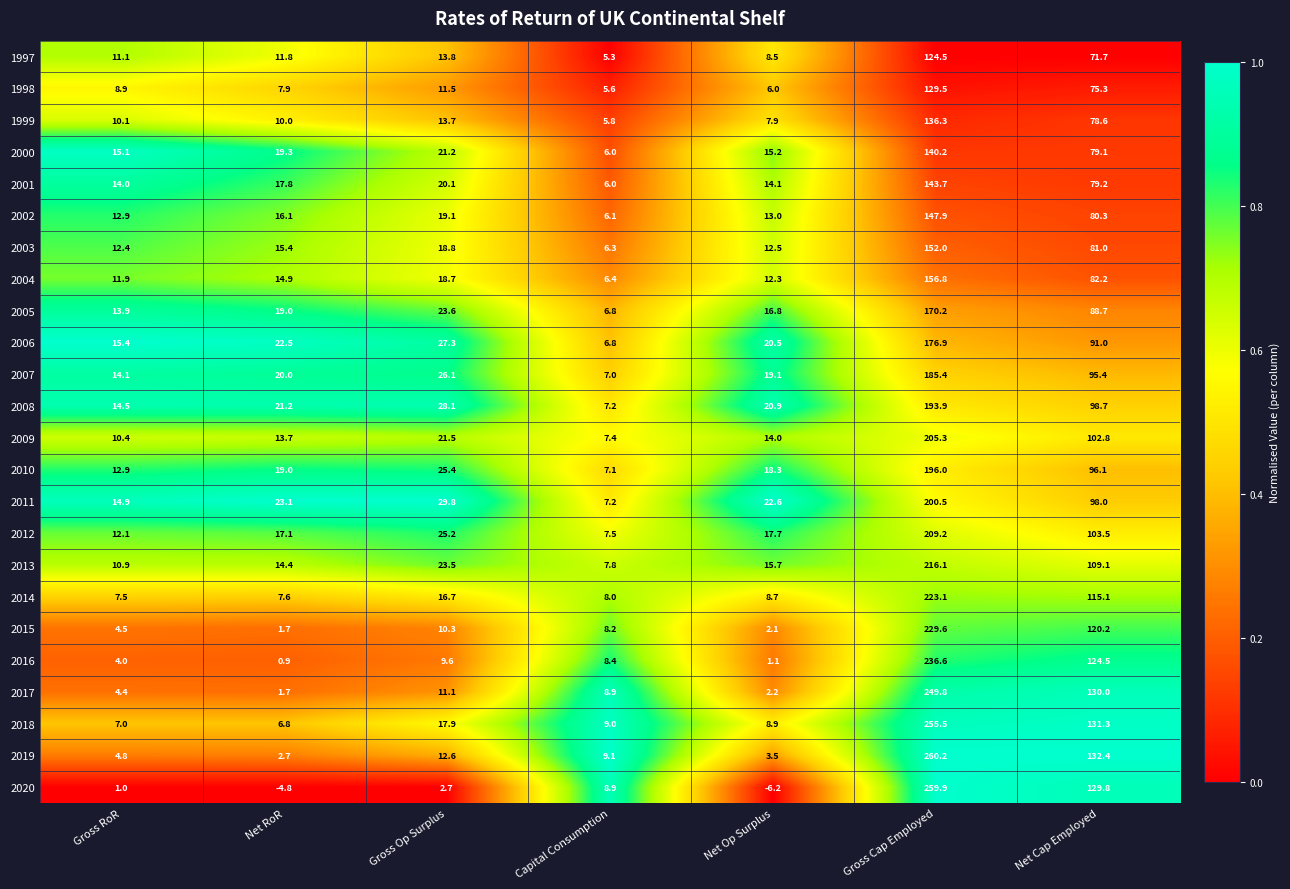

Is it true that 1999 equals 46.3 at Net Cap Employed?

False